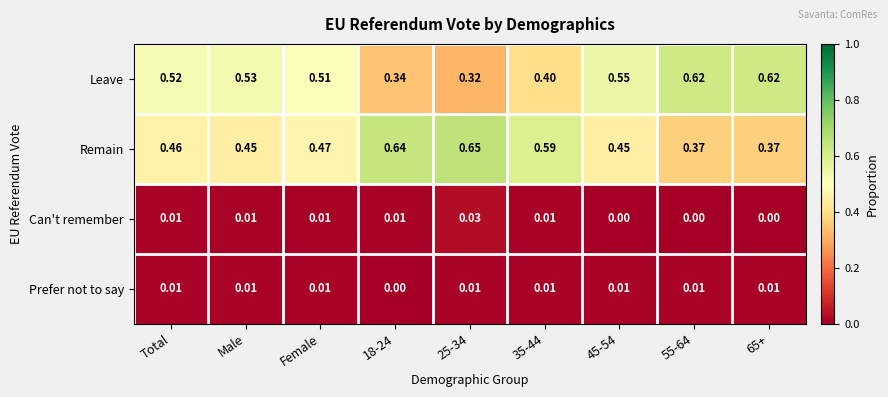

Between 25-34 and 35-44, which series saw the biggest shift?

Leave